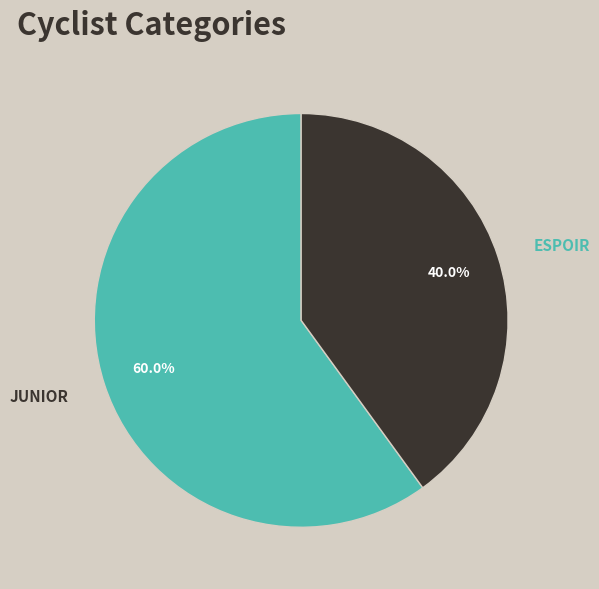

Does any single category account for the majority?

Yes